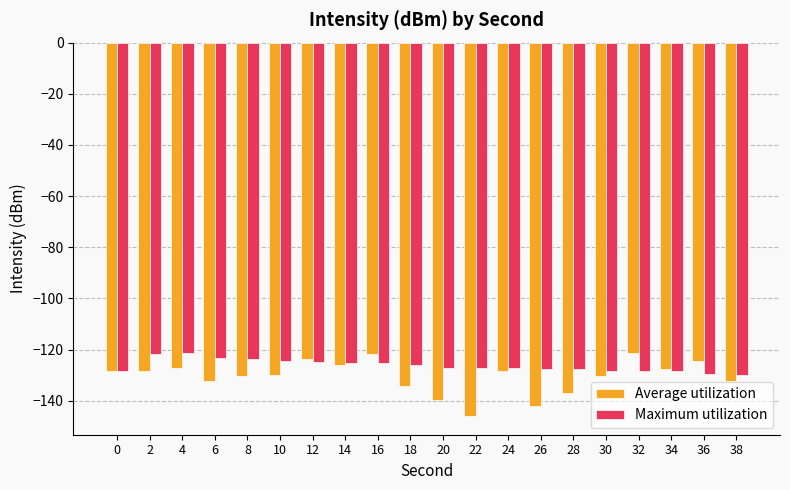

Which series has the widest spread of values?

Average utilization